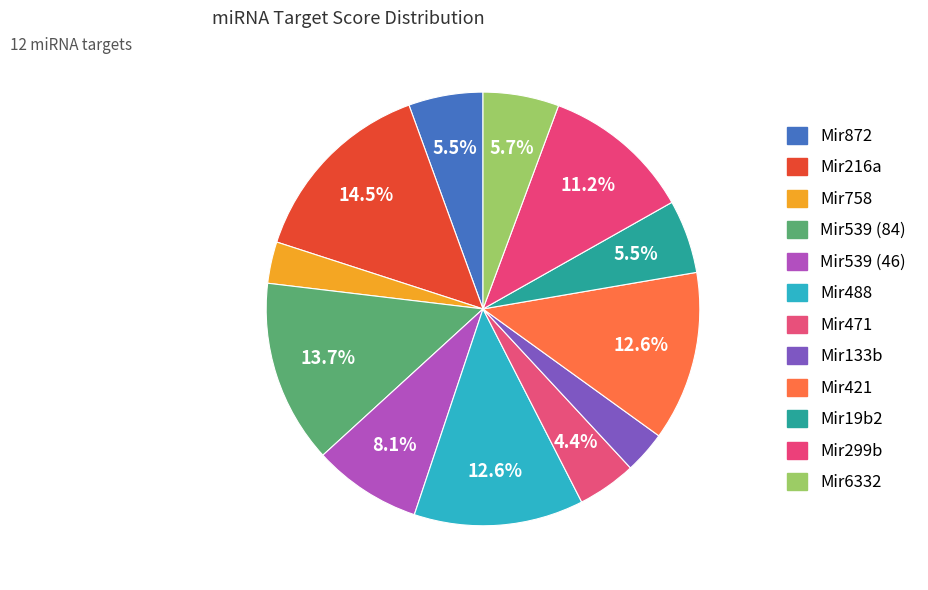

Which has a higher value, Mir133b or Mir539 (84)?

Mir539 (84)